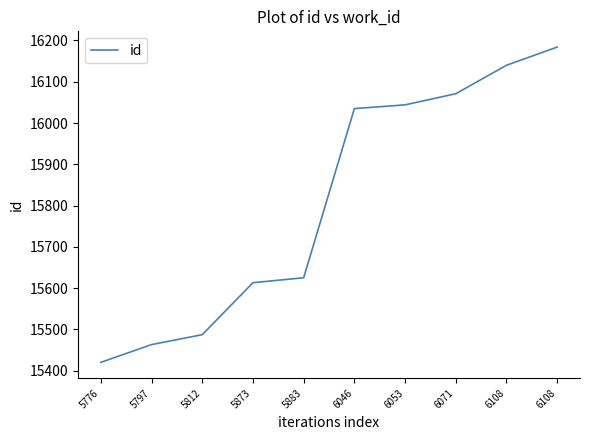

Rank the categories by value from highest to lowest.

6108, 6108, 6071, 6053, 6046, 5883, 5873, 5812, 5797, 5776